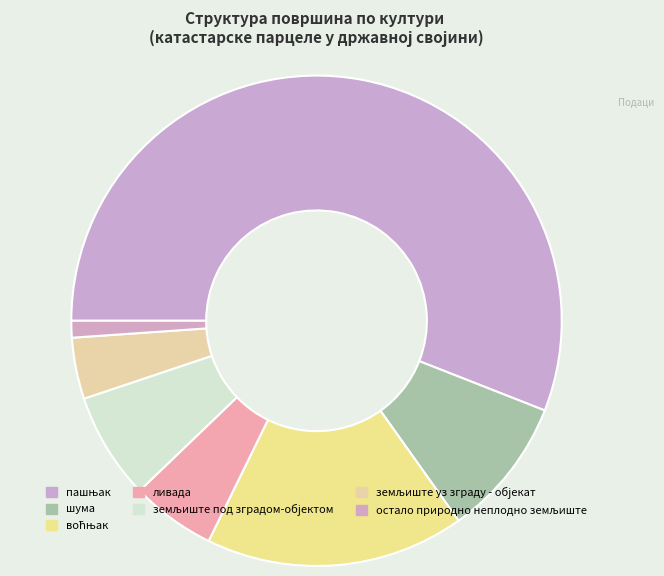

What is the total percentage of шума and пашњак?

65.2%